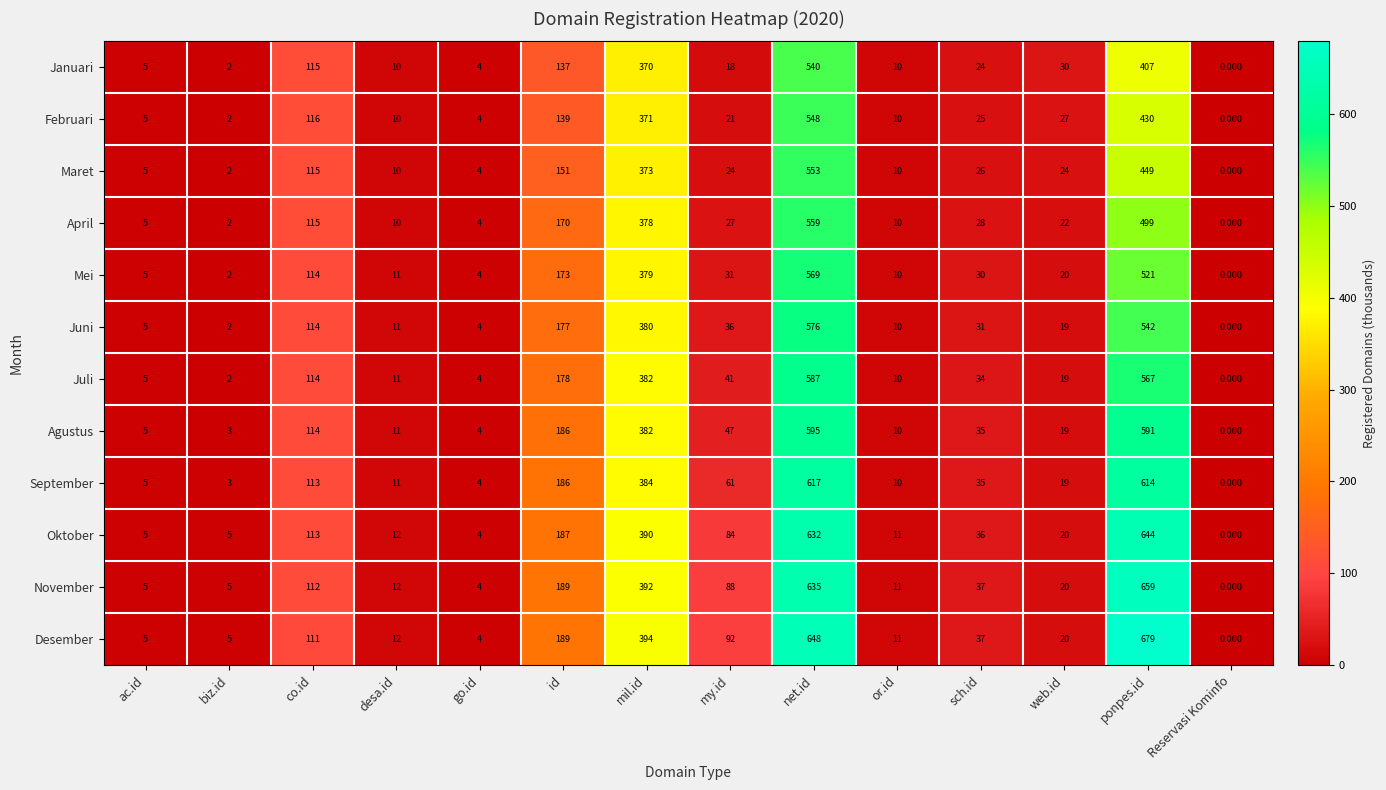

Where is Juli nearest to the value 293?

mil.id